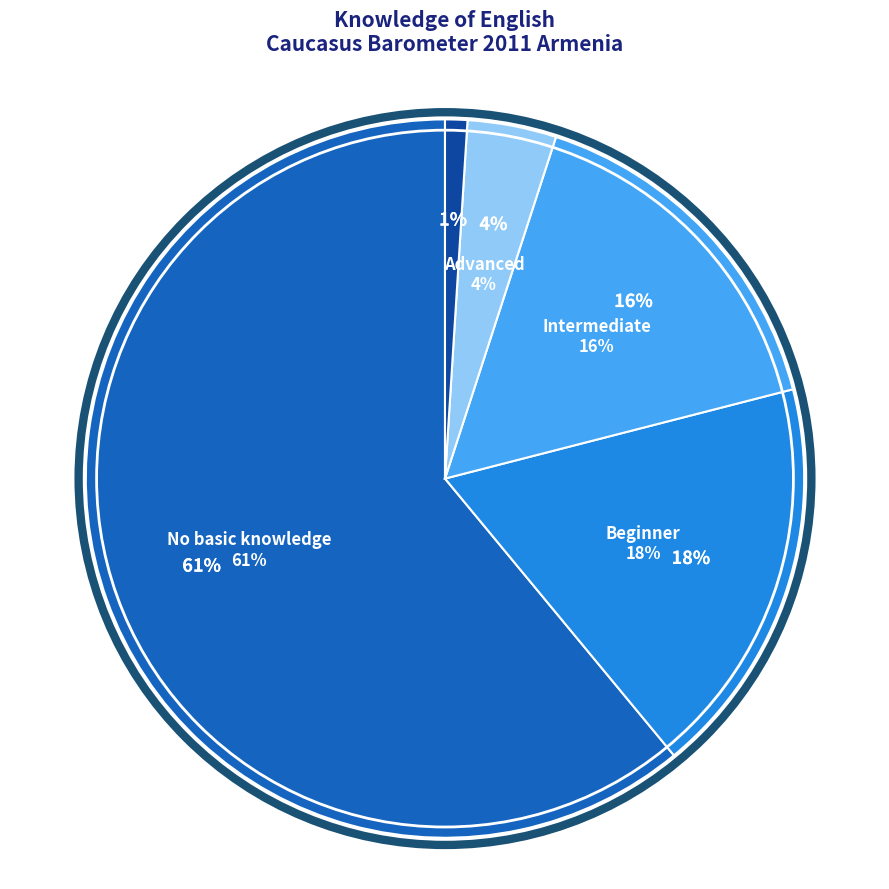

True or false: DK accounts for 1% of the total.

True